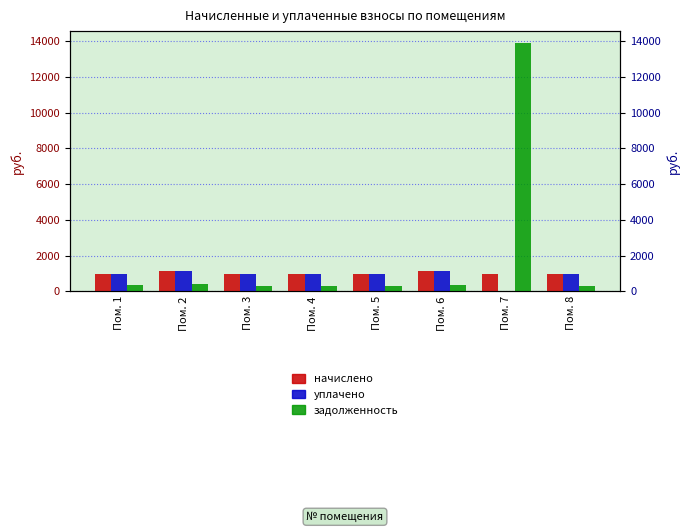

Which series has the largest range (max minus min)?

задолженность